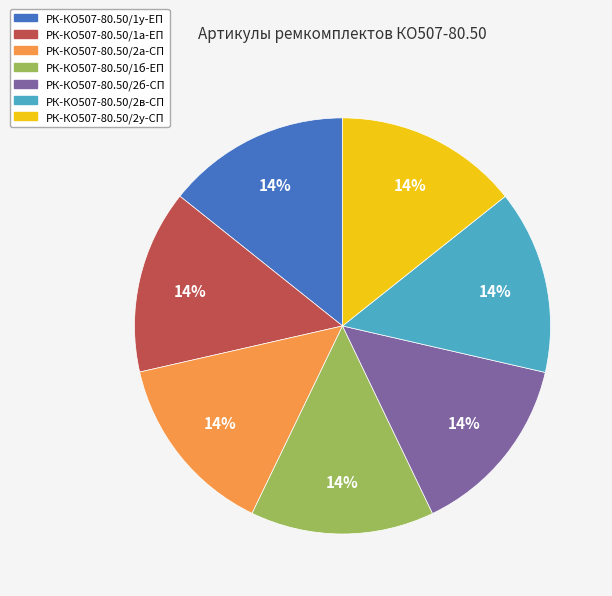

To the nearest percent, what portion does РК-КО507-80.50/1б-ЕП represent?

14%